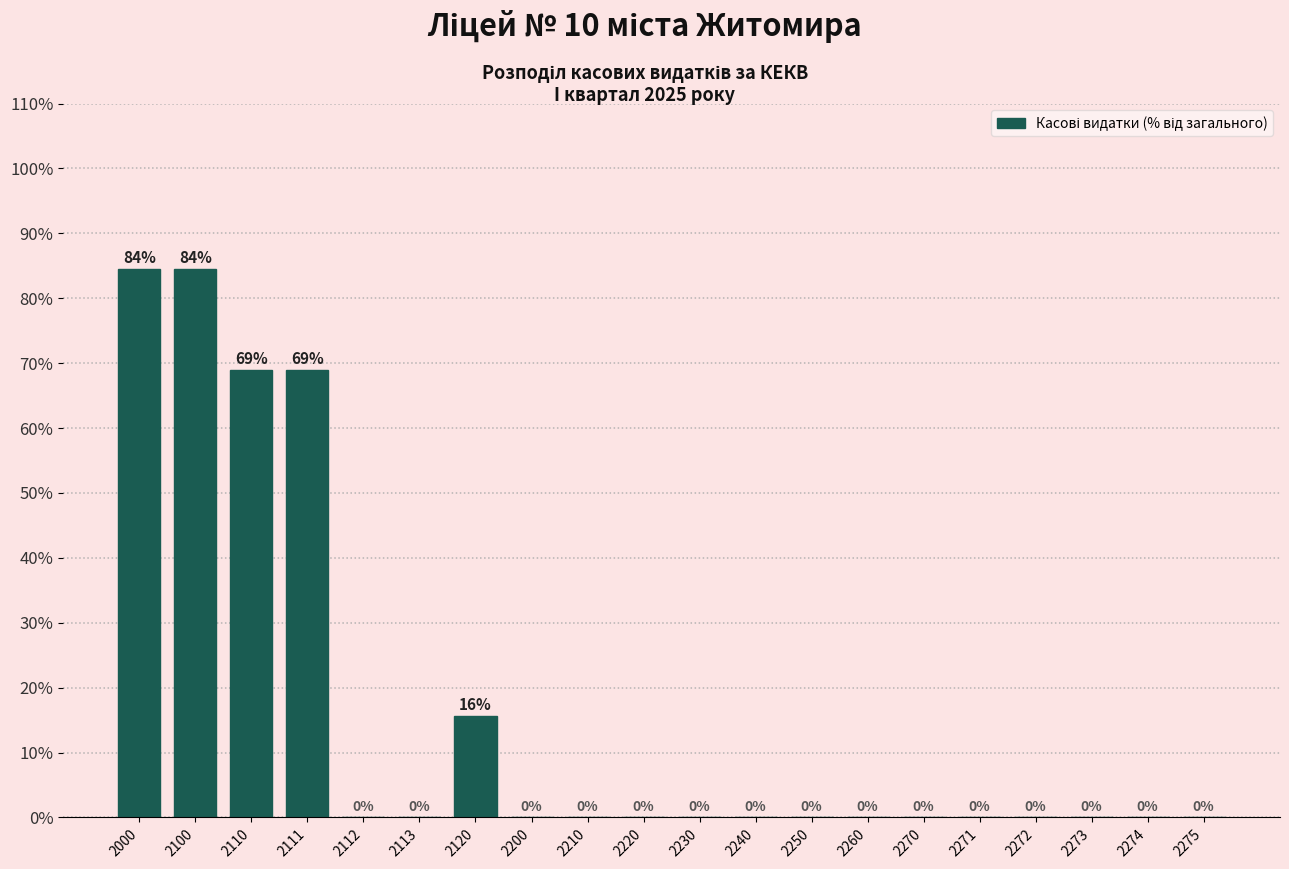

Which has a higher value, 2100 or 2260?

2100